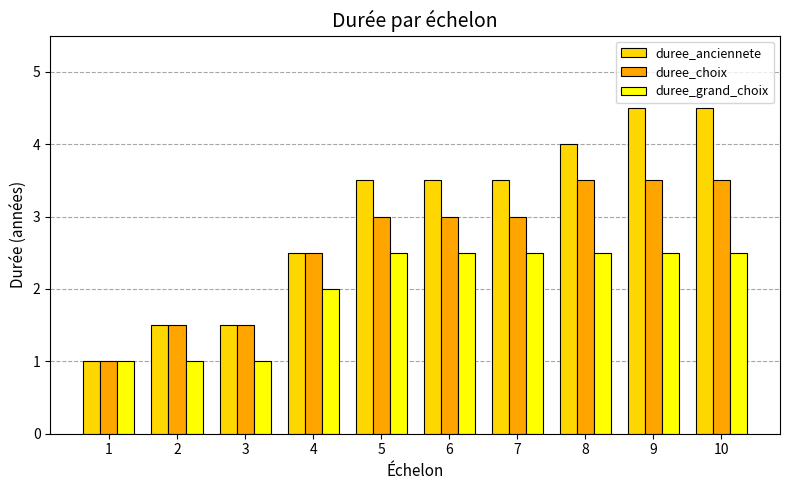

How many duree_grand_choix values are between 1 and 2?

4